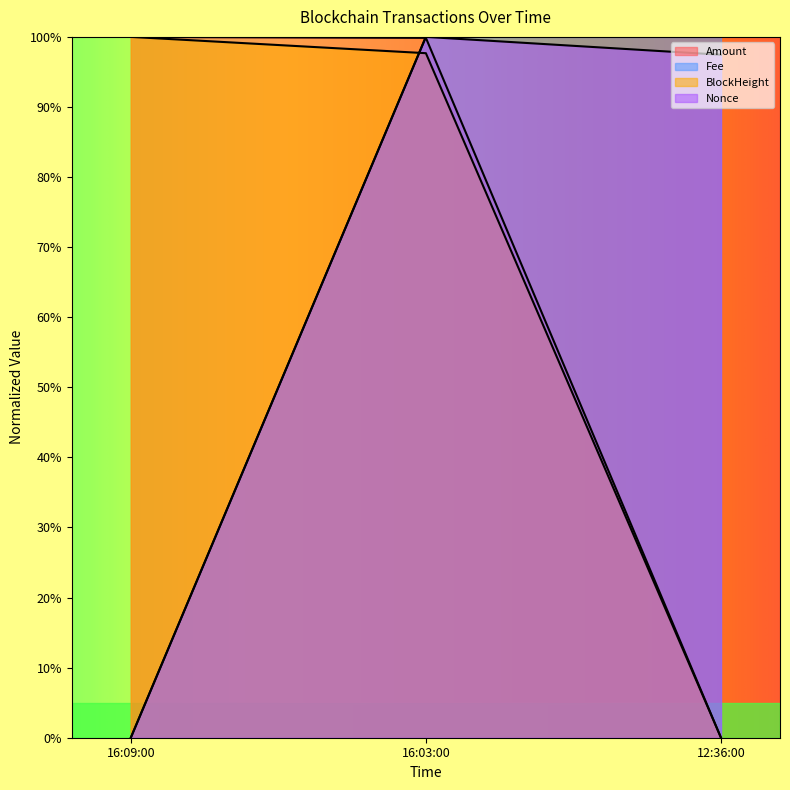

At which category is the sum across all series the highest?

16:03:00